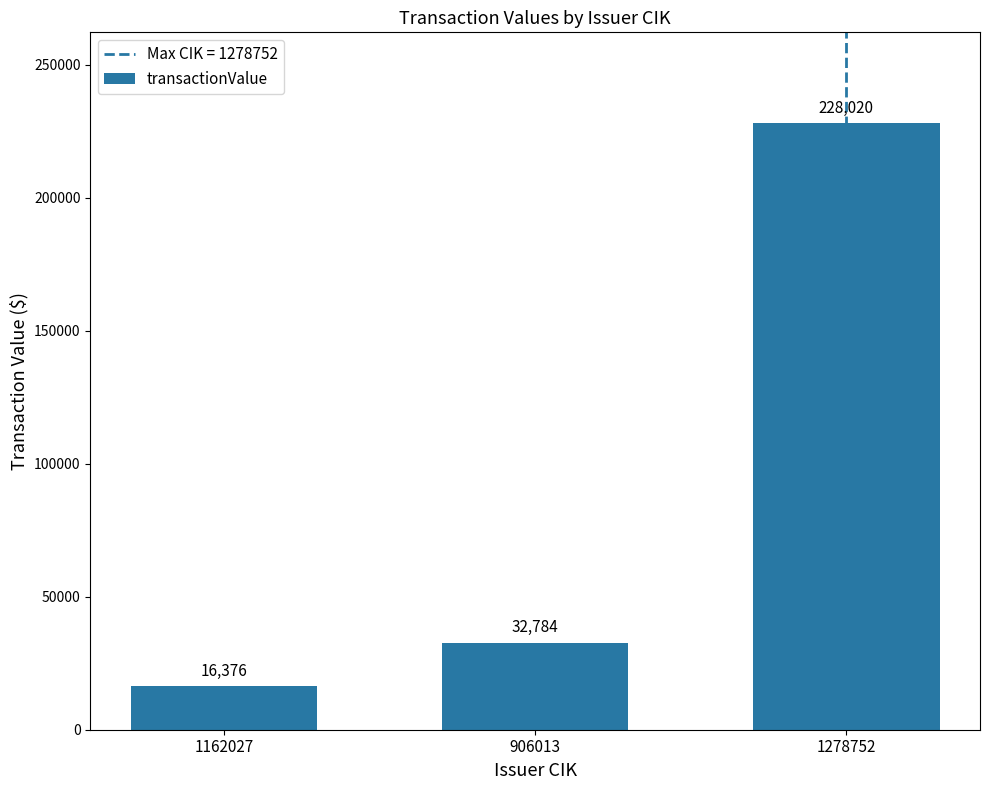

How many series are shown in this chart?

1